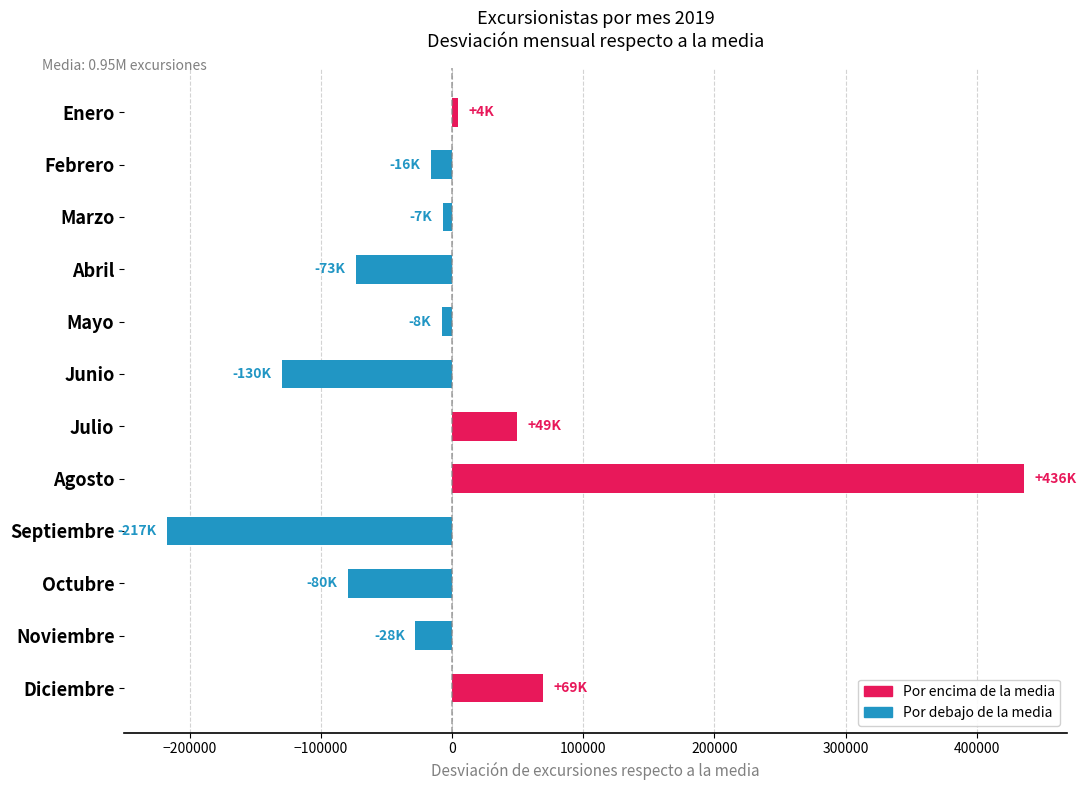

What is the smallest value displayed?

-217318.0